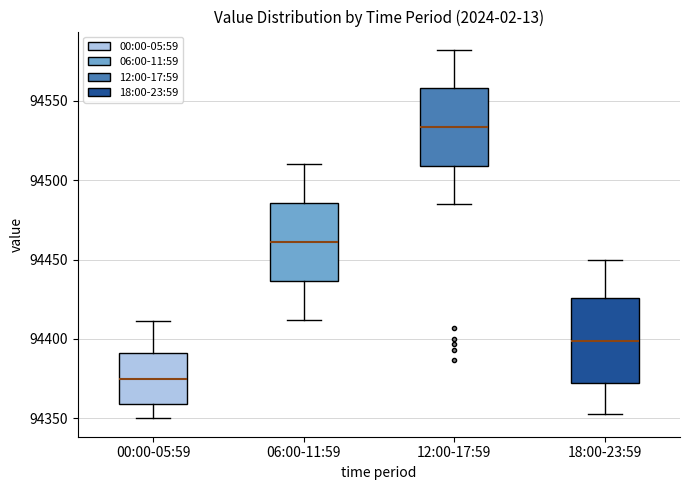

Reading left to right, read every box against the y-axis: the position of its median line, the range the box covers, and the ends of its whiskers. The values are not printed on the chart, so give them approximately, as read against the axis.

00:00-05:59: median 94375, box 94360 to 94390, whiskers 94350 to 94410
06:00-11:59: median 94460, box 94435 to 94485, whiskers 94410 to 94510
12:00-17:59: median 94535, box 94510 to 94560, whiskers 94485 to 94580
18:00-23:59: median 94400, box 94370 to 94425, whiskers 94355 to 94450